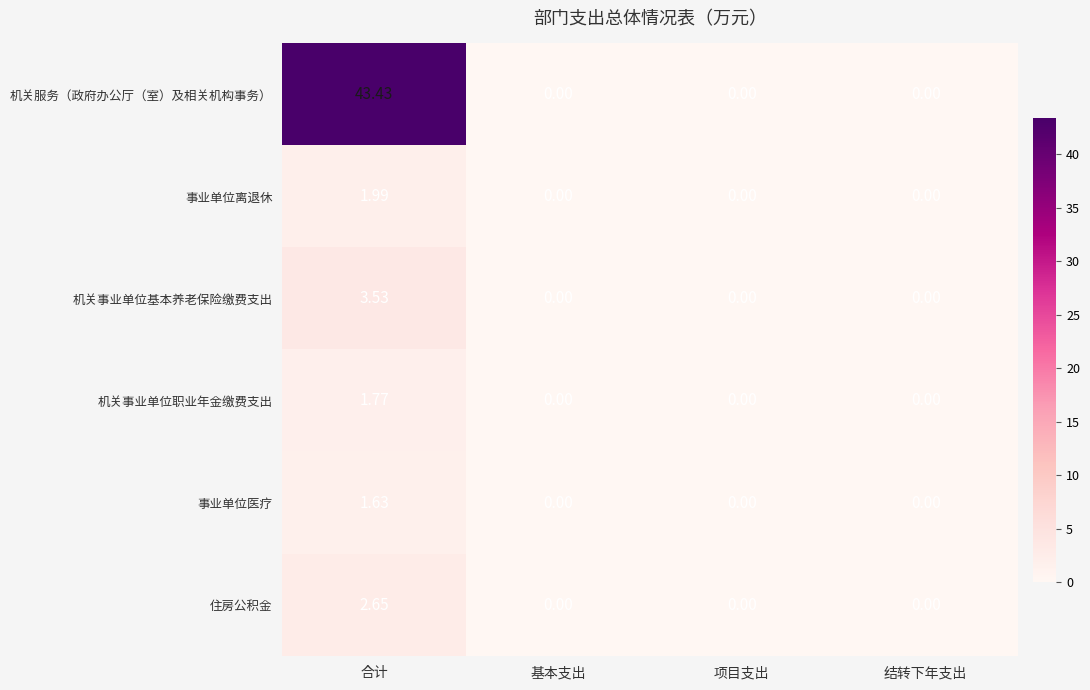

List the series in order of their peak value, lowest first.

事业单位医疗, 机关事业单位职业年金缴费支出, 事业单位离退休, 住房公积金, 机关事业单位基本养老保险缴费支出, 机关服务（政府办公厅（室）及相关机构事务）